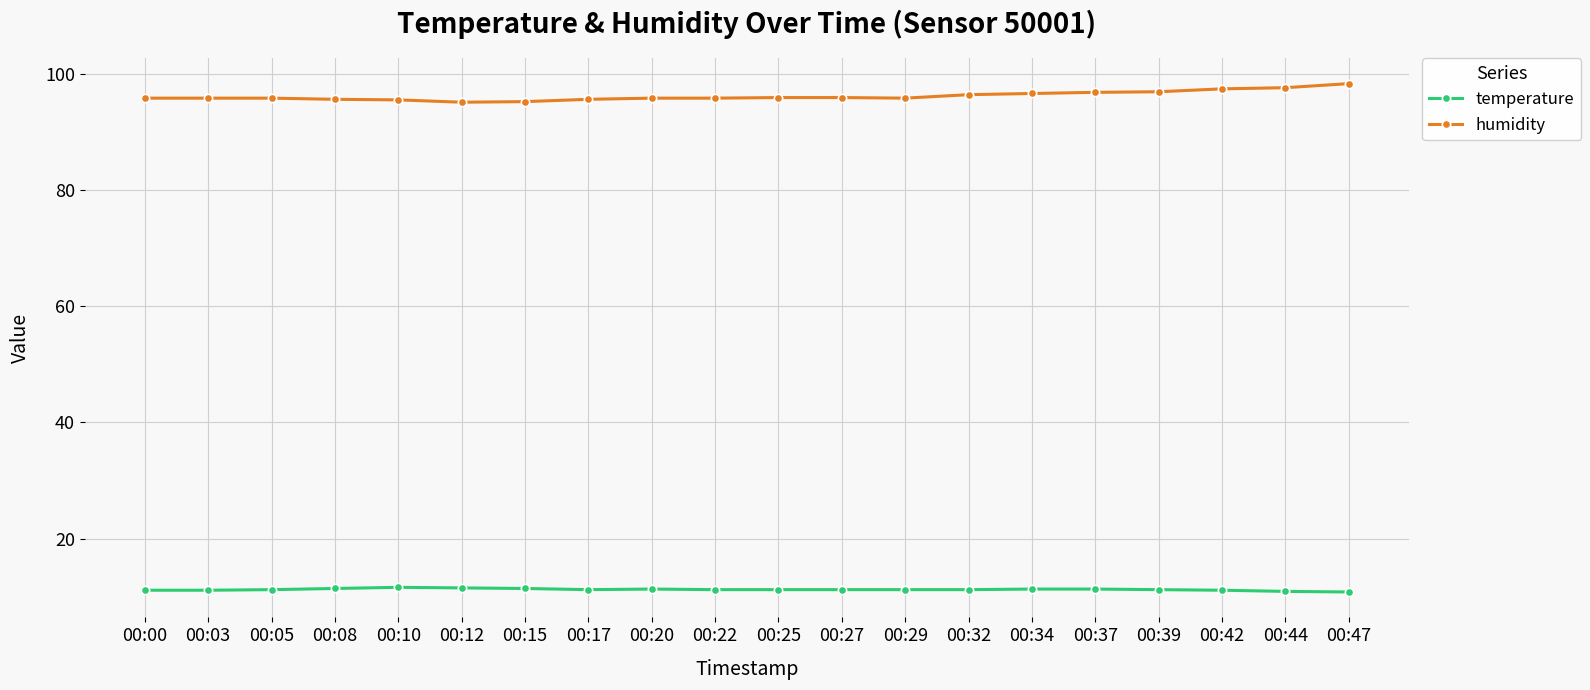

Rank the series by their average value, from highest to lowest.

humidity, temperature